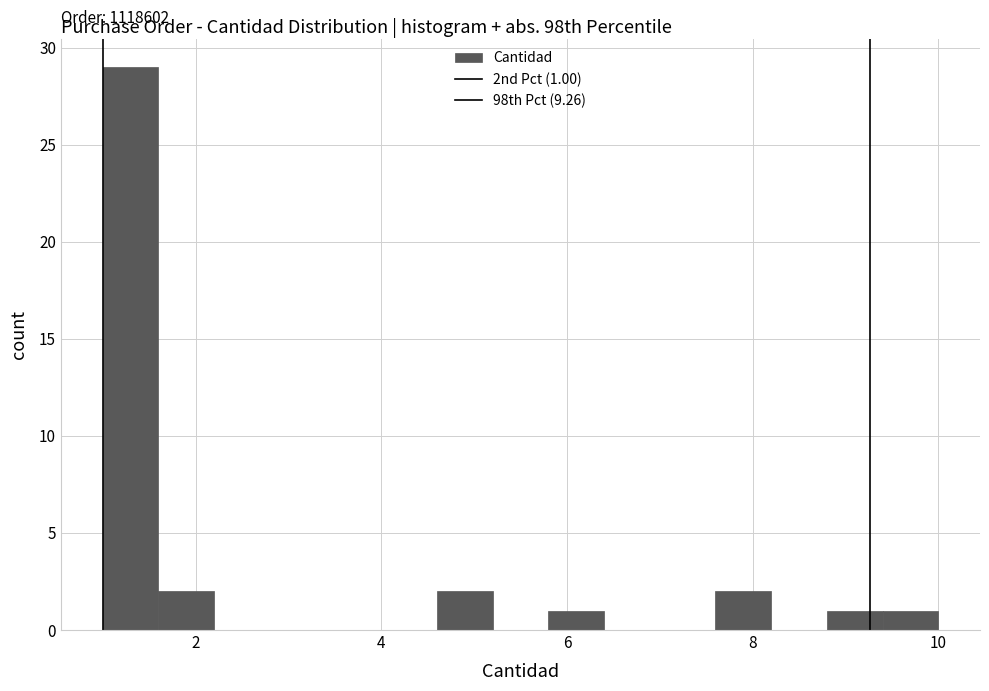

Read against the x-axis, roughly where is the centre of the tallest bar?

1.4